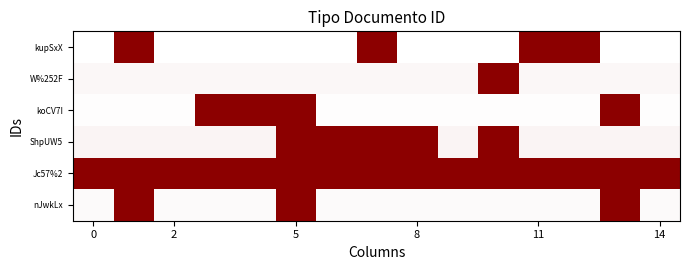

At how many categories does at least one series exceed 0?

15